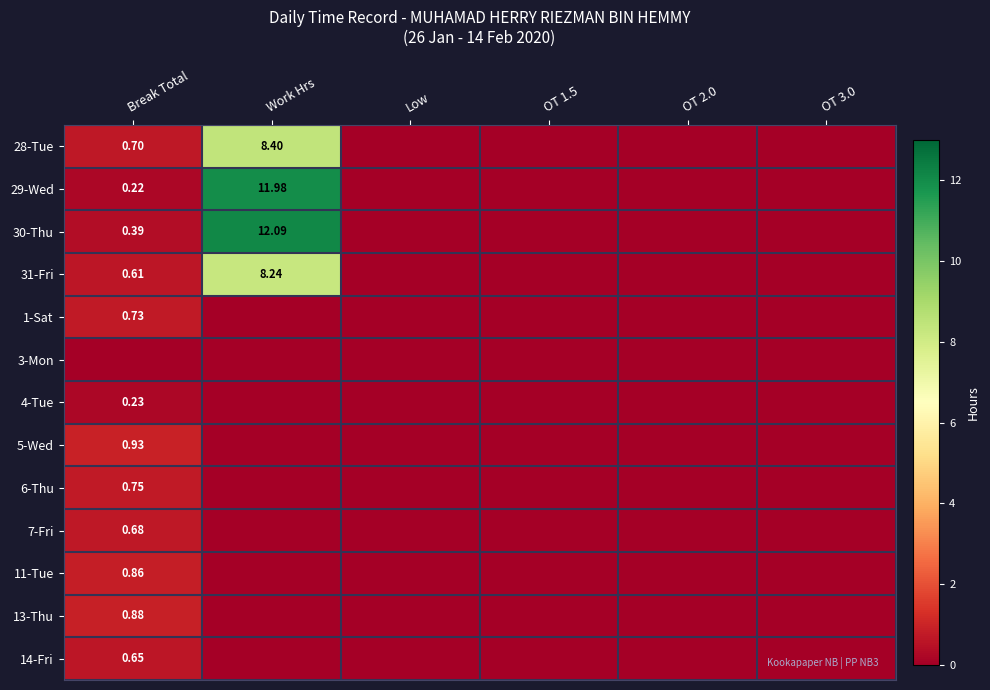

The value of 14-Fri at OT 1.5 is 0.0. True or false?

True